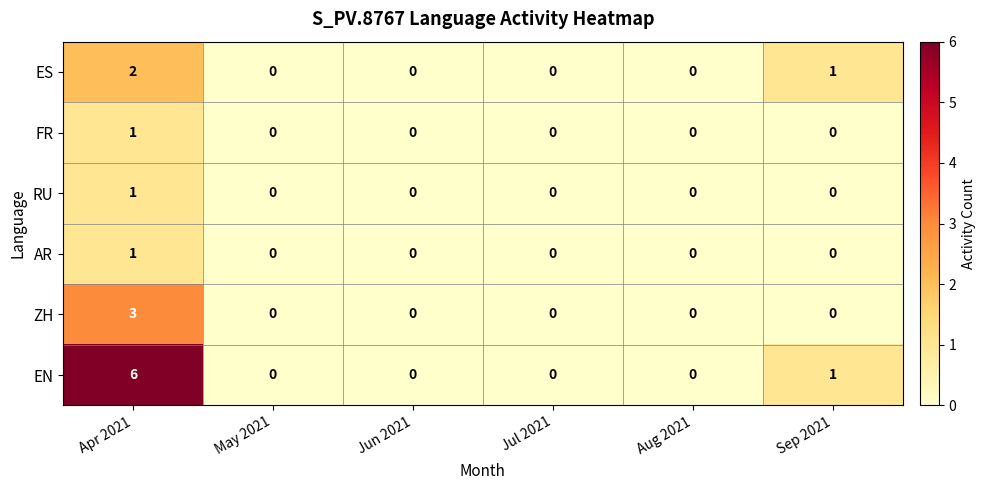

True or false: ZH has a value of 0 at Sep 2021.

True